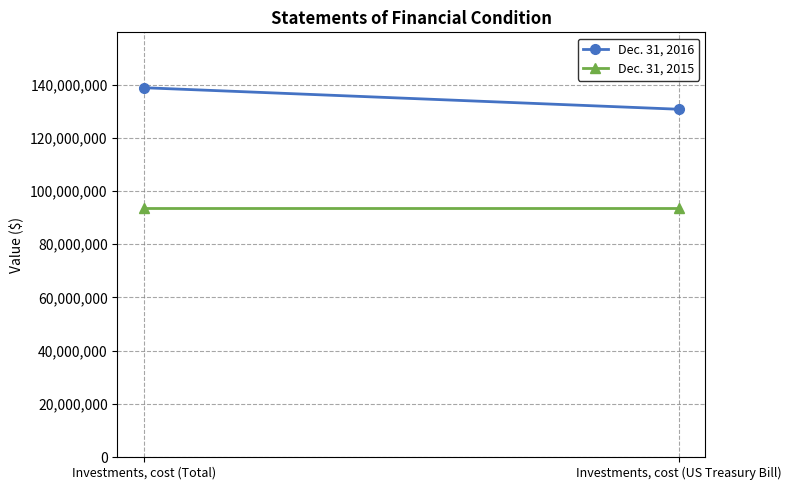

Read the Dec. 31, 2015 value at Investments, cost (Total).

93496103